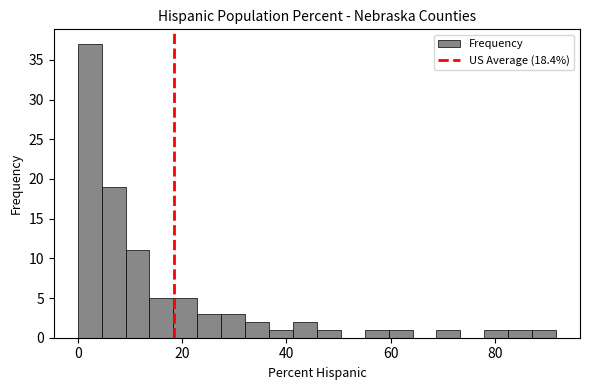

Around what value on the x-axis is the tallest bar? Give the approximate position of its centre, as read against the axis.

2